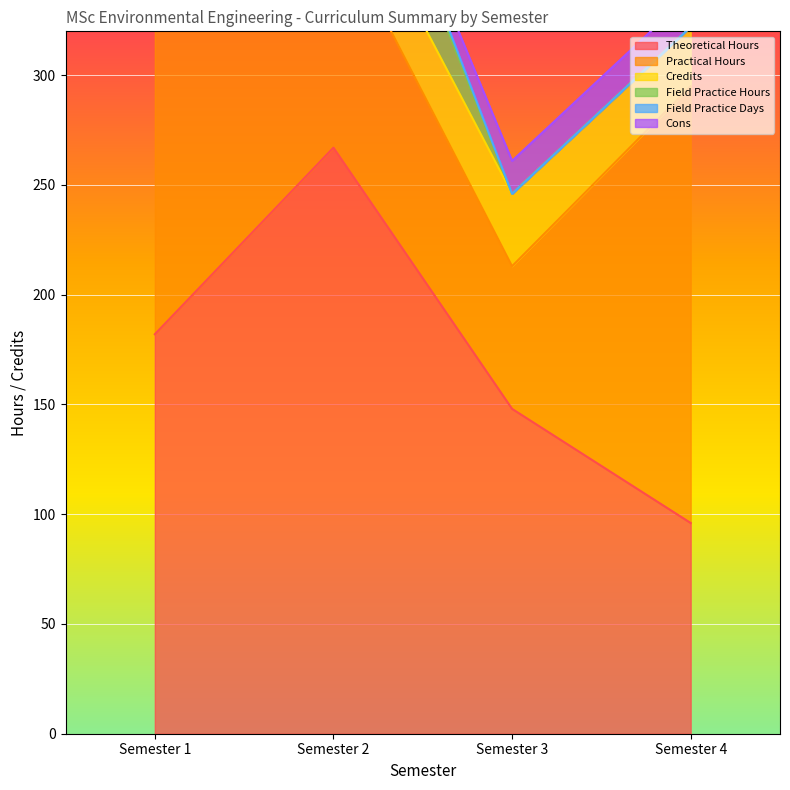

True or false: Practical Hours has a value of 67 at Semester 2.

False